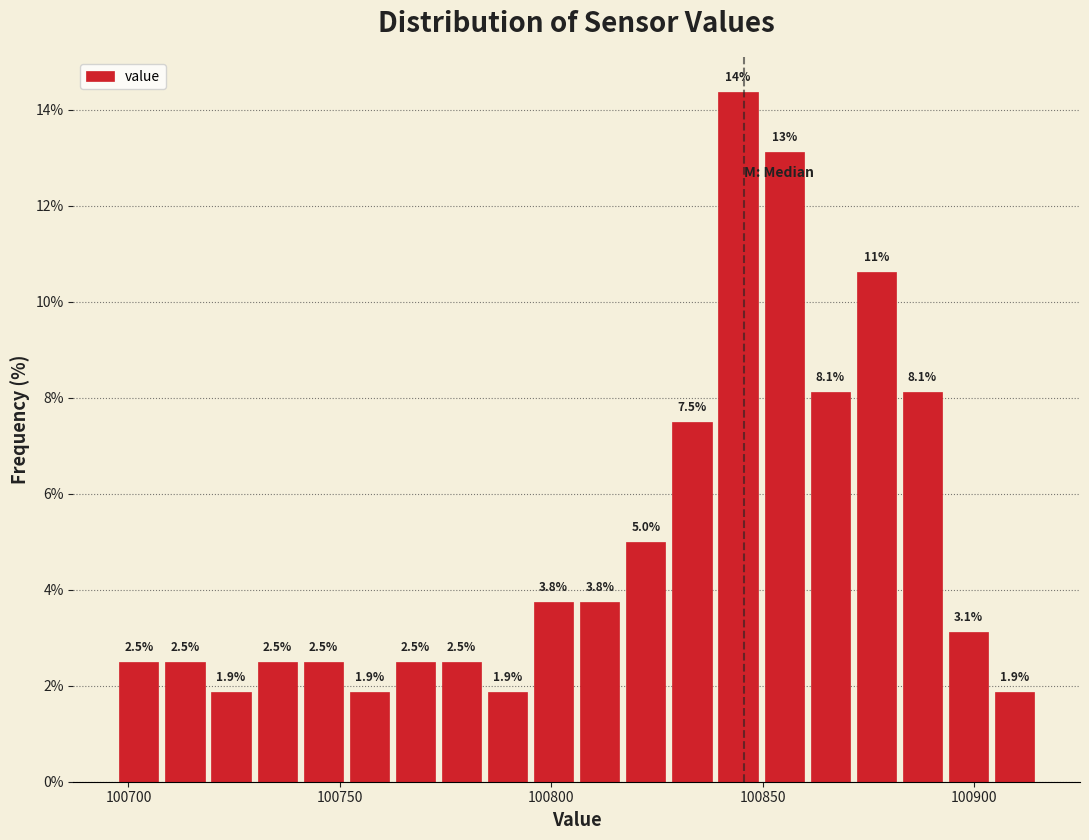

Around what value on the x-axis is the tallest bar? Give the approximate position of its centre, as read against the axis.

100845